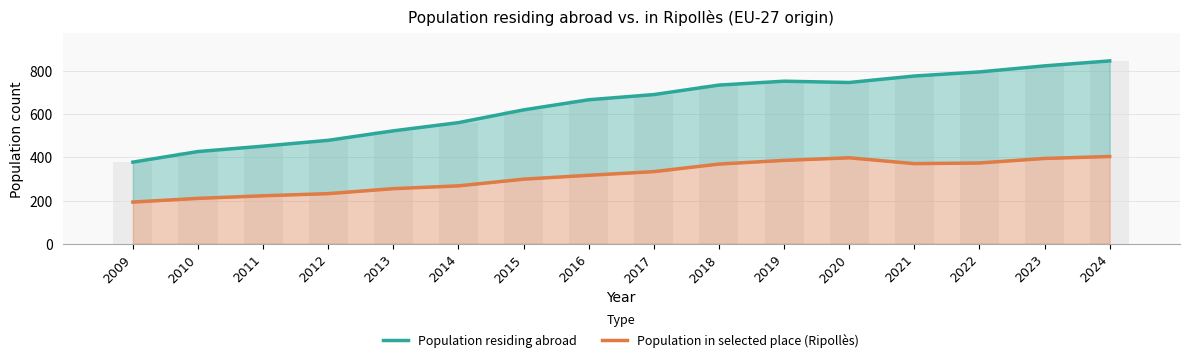

Is it true that Population in selected place (Ripollès) equals 592 at 2018?

False